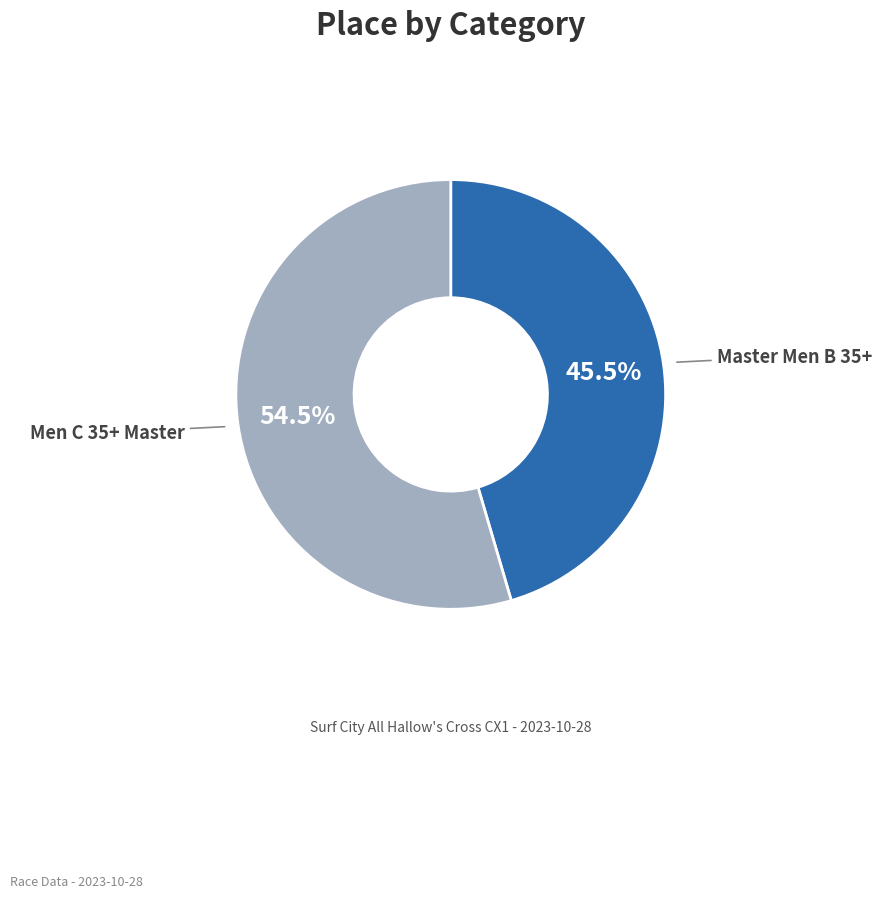

Does any single category account for the majority?

Yes